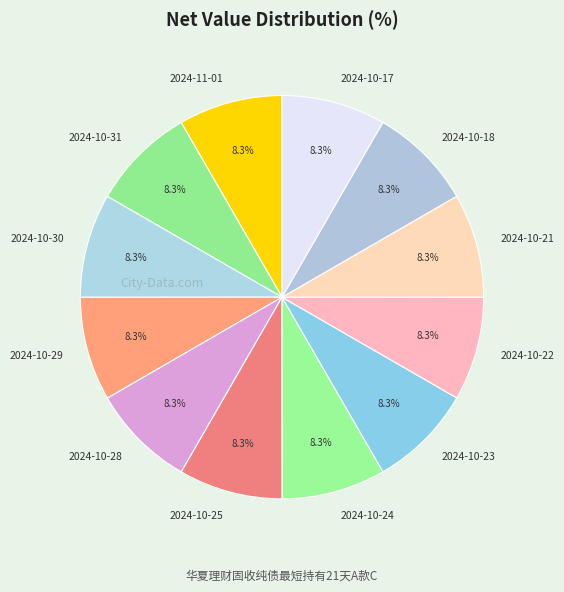

To the nearest percent, what is the combined percentage of 2024-10-21 and 2024-10-17?

17%